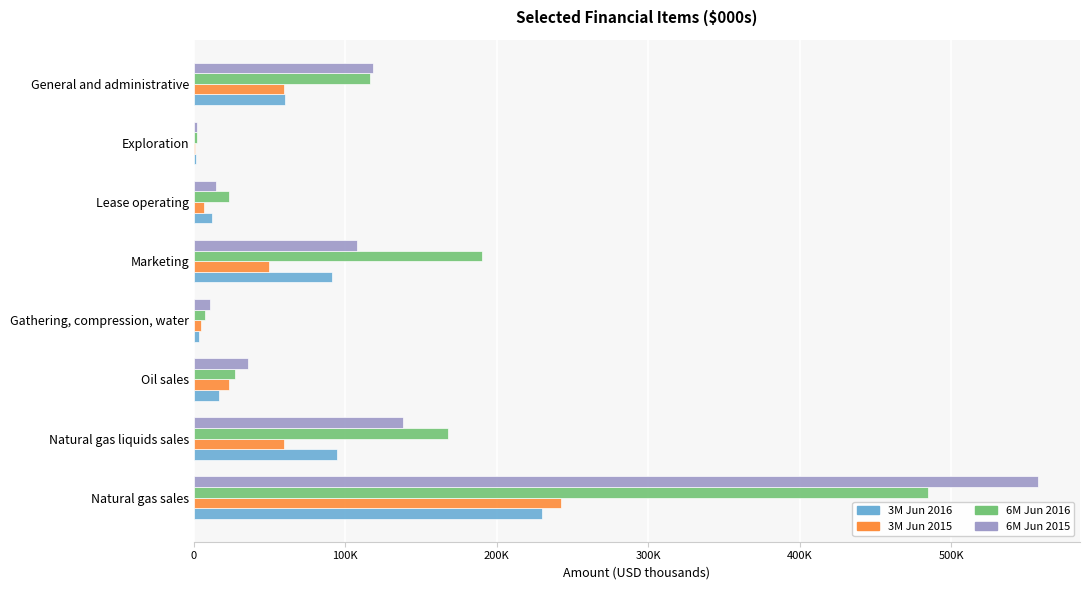

Which series has the largest range (max minus min)?

6M Jun 2015